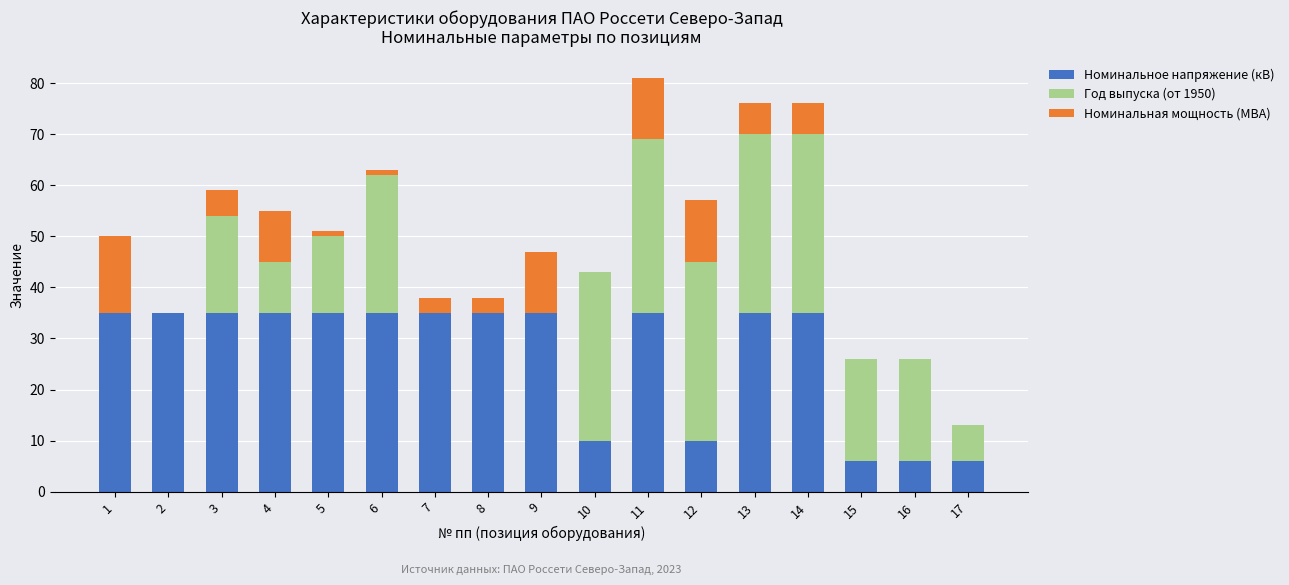

What is the highest value of the Номинальное напряжение (кВ) series?

35